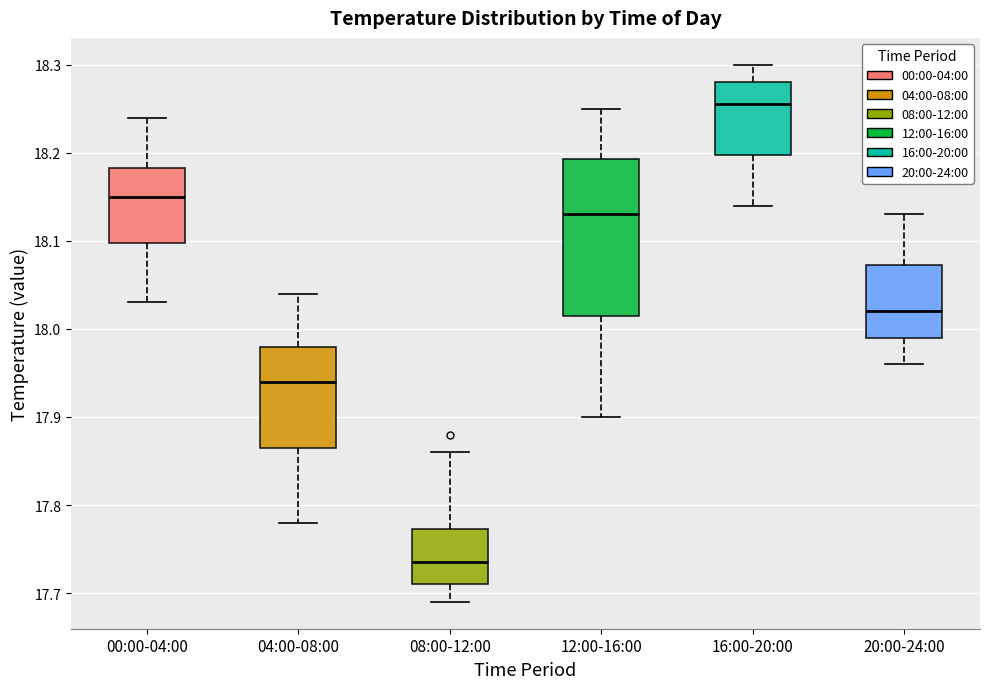

Where is the upper edge of the box for 08:00-12:00 on the y-axis? The values are not printed on the chart, so give them approximately, as read against the axis.

17.77